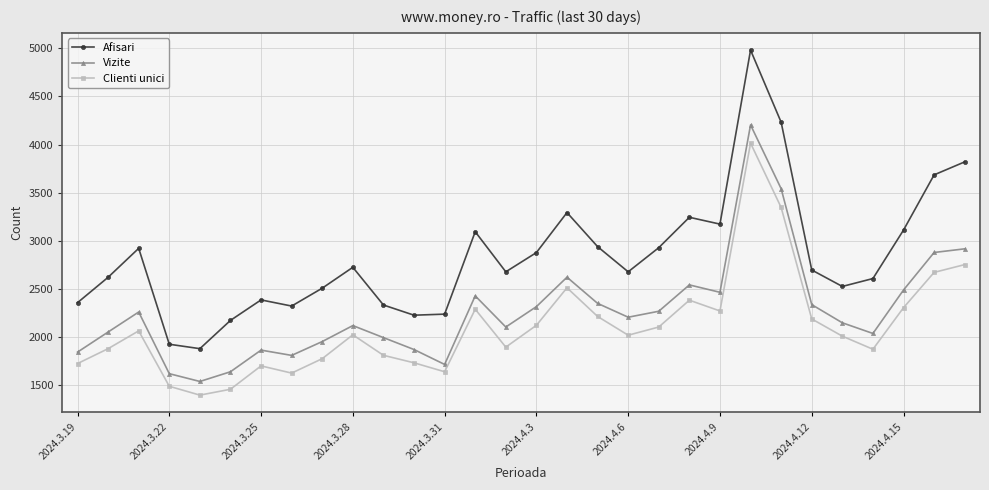

True or false: Afisari has more than 2 points higher than both neighbors.

True